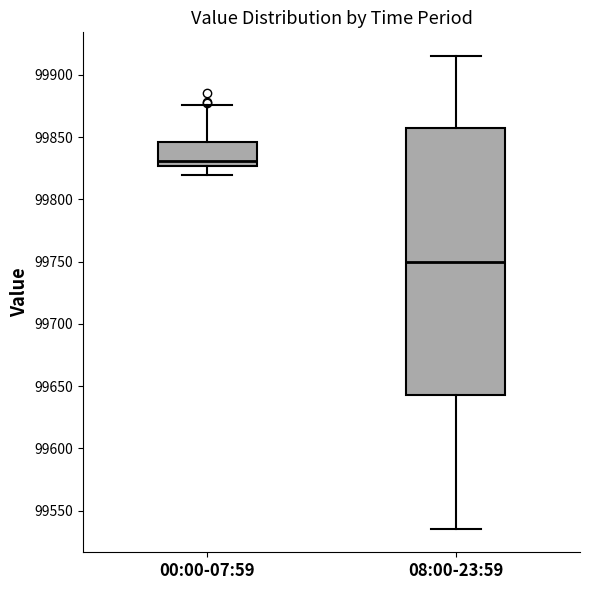

Reading left to right, transcribe this box plot: for each box, give where its median line is, the range the box spans, and where its two whiskers end, as read against the y-axis. The values are not printed on the chart, so give them approximately, as read against the axis.

00:00-07:59: median 99830, box 99825 to 99845, whiskers 99820 to 99875
08:00-23:59: median 99750, box 99645 to 99855, whiskers 99535 to 99915